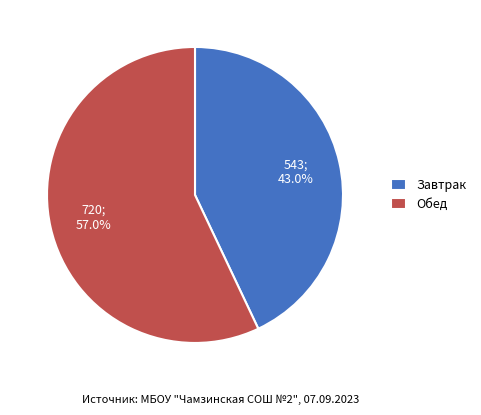

Combined, do Обед and Завтрак account for over 50%?

Yes